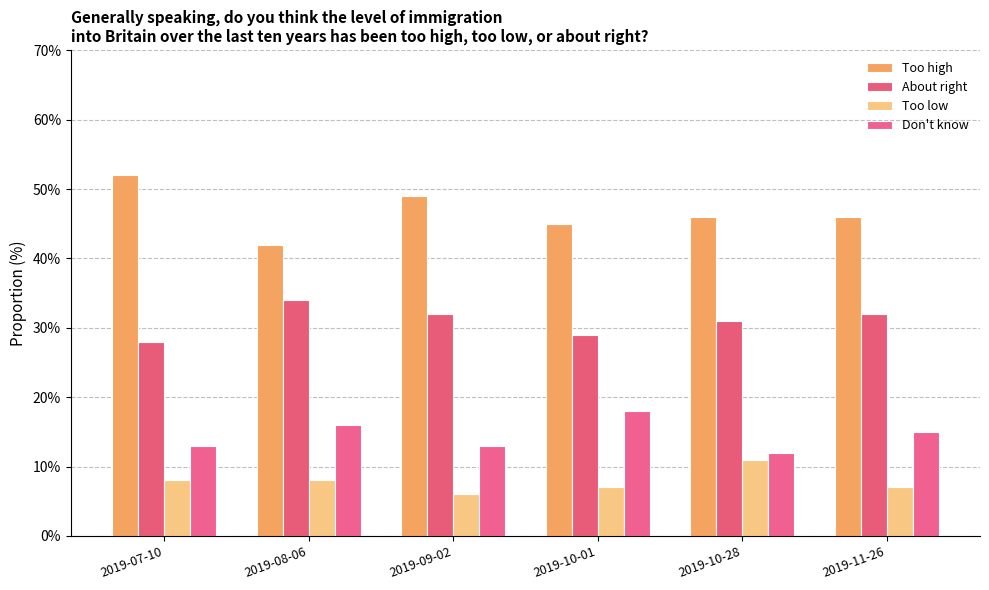

Between 2019-10-01 and 2019-11-26, which is larger?

2019-11-26